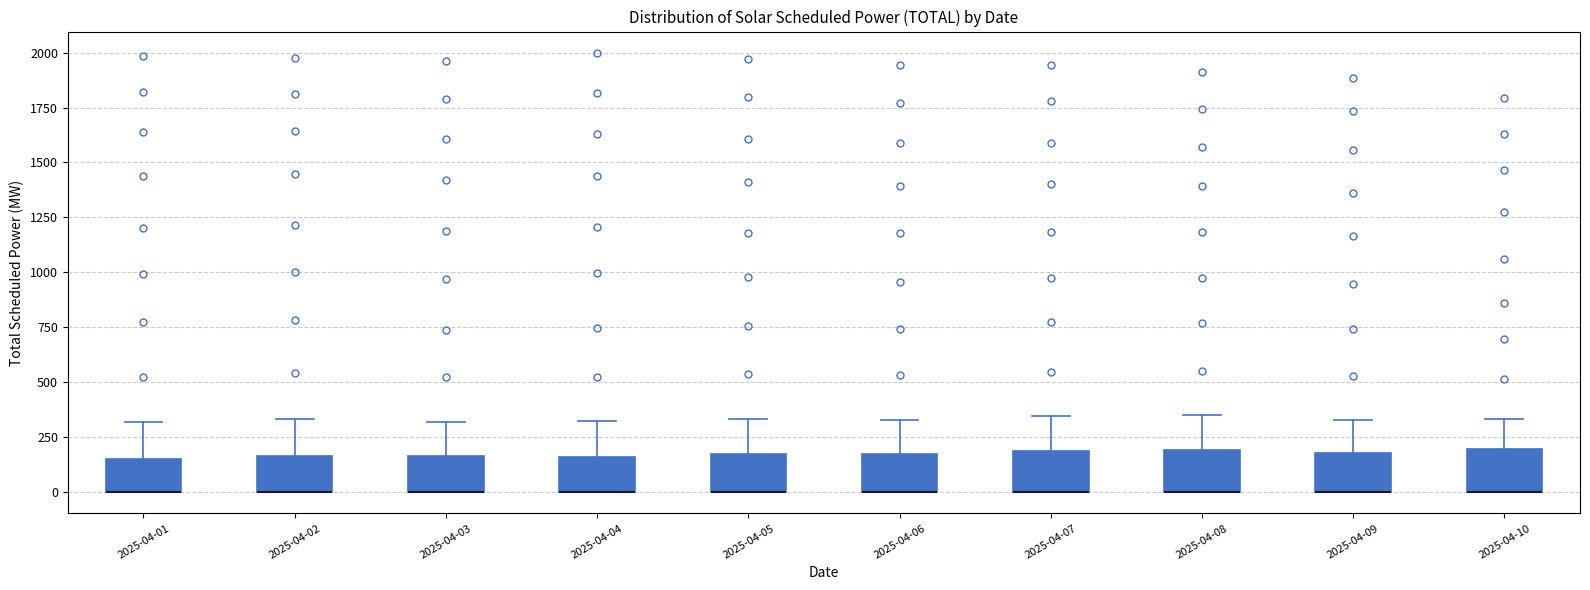

Reading left to right, transcribe this box plot: for each box, give where its median line is, the range the box spans, and where its two whiskers end, as read against the y-axis. The values are not printed on the chart, so give them approximately, as read against the axis.

2025-04-01: median 0 (drawn on the box's lower edge), box 0 to 150, whiskers 0 to 300
2025-04-02: median 0 (drawn on the box's lower edge), box 0 to 150, whiskers 0 to 350
2025-04-03: median 0 (drawn on the box's lower edge), box 0 to 150, whiskers 0 to 300
2025-04-04: median 0 (drawn on the box's lower edge), box 0 to 150, whiskers 0 to 300
2025-04-05: median 0 (drawn on the box's lower edge), box 0 to 150, whiskers 0 to 350
2025-04-06: median 0 (drawn on the box's lower edge), box 0 to 150, whiskers 0 to 350
2025-04-07: median 0 (drawn on the box's lower edge), box 0 to 200, whiskers 0 to 350
2025-04-08: median 0 (drawn on the box's lower edge), box 0 to 200, whiskers 0 to 350
2025-04-09: median 0 (drawn on the box's lower edge), box 0 to 200, whiskers 0 to 350
2025-04-10: median 0 (drawn on the box's lower edge), box 0 to 200, whiskers 0 to 350